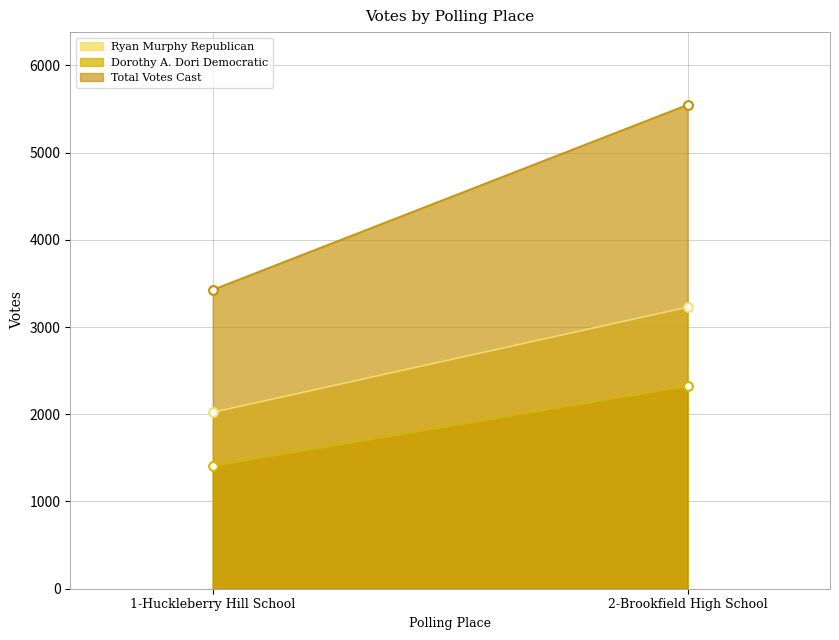

At how many categories does at least one series exceed 2429?

2